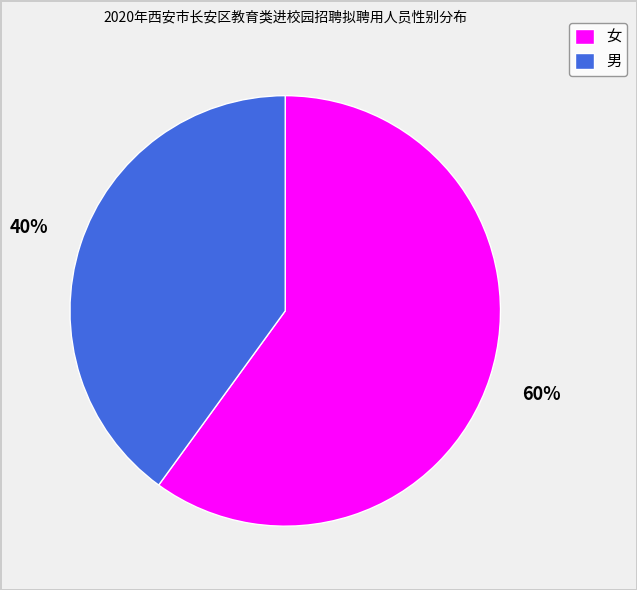

Which category has the smallest portion of the pie?

男